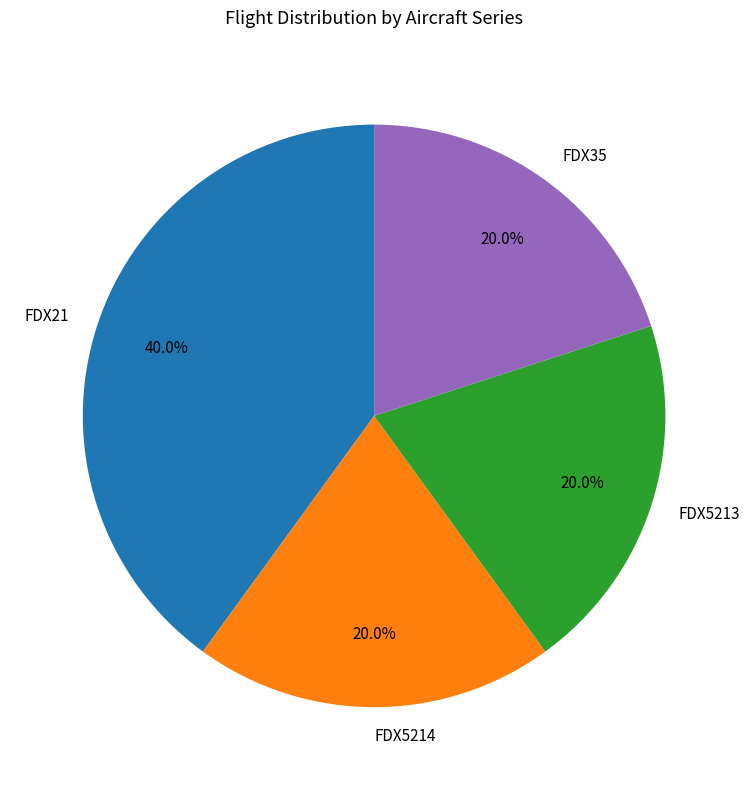

Is there a majority slice in this chart?

No